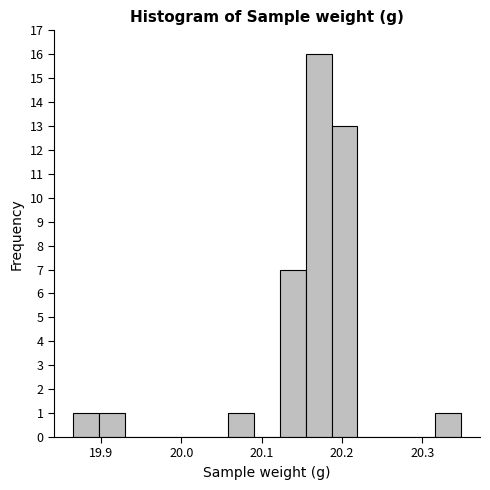

Around what value on the x-axis is the tallest bar? Give the approximate position of its centre, as read against the axis.

20.17